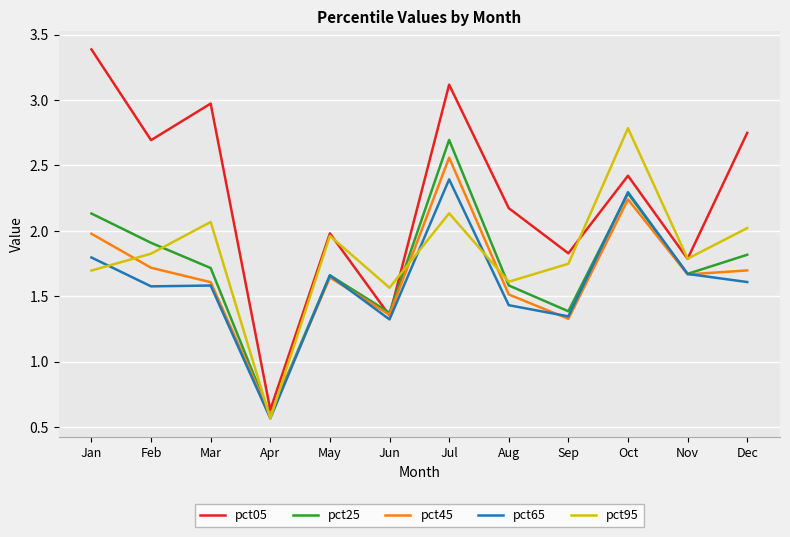

How many interior local peaks does the pct45 series have?

3